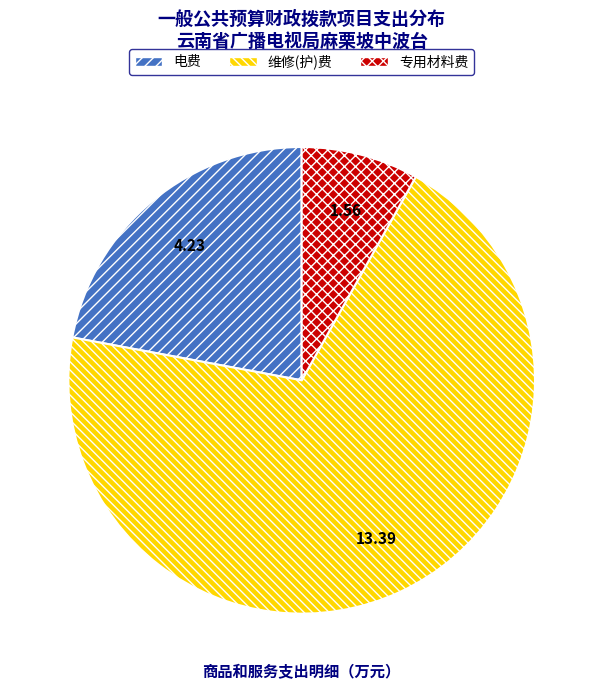

Is there a majority slice in this chart?

Yes